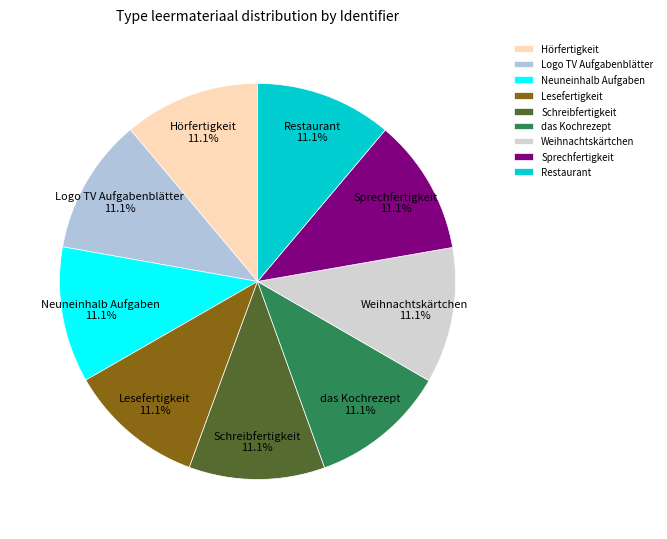

True or false: Logo TV Aufgabenblätter accounts for 17% of the total.

False